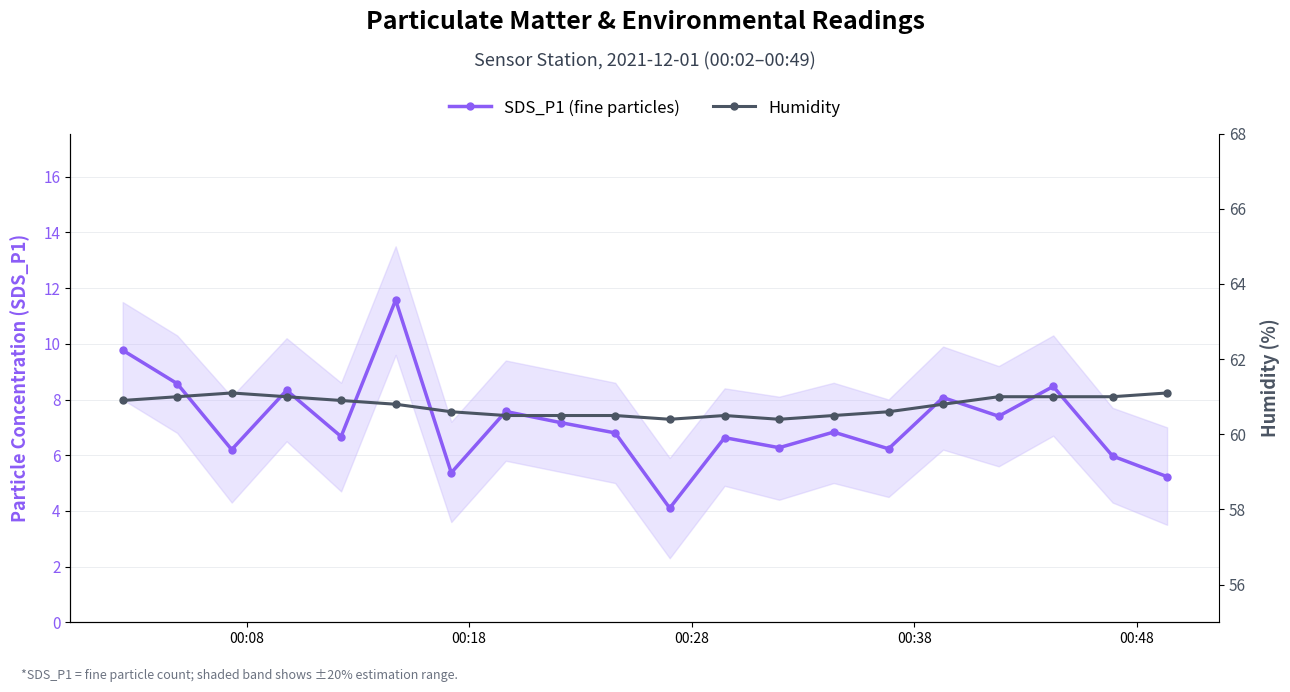

Reading left to right, list all the values displayed in this chart.

SDS_P1 (fine particles): 9.8	8.6	6.2	8.3	6.7	11.6	5.4	7.6	7.2	6.8	4.1	6.6	6.3	6.8	6.2	8.1	7.4	8.5	6.0	5.2
Humidity: 60.9	61.0	61.1	61.0	60.9	60.8	60.6	60.5	60.5	60.5	60.4	60.5	60.4	60.5	60.6	60.8	61.0	61.0	61.0	61.1